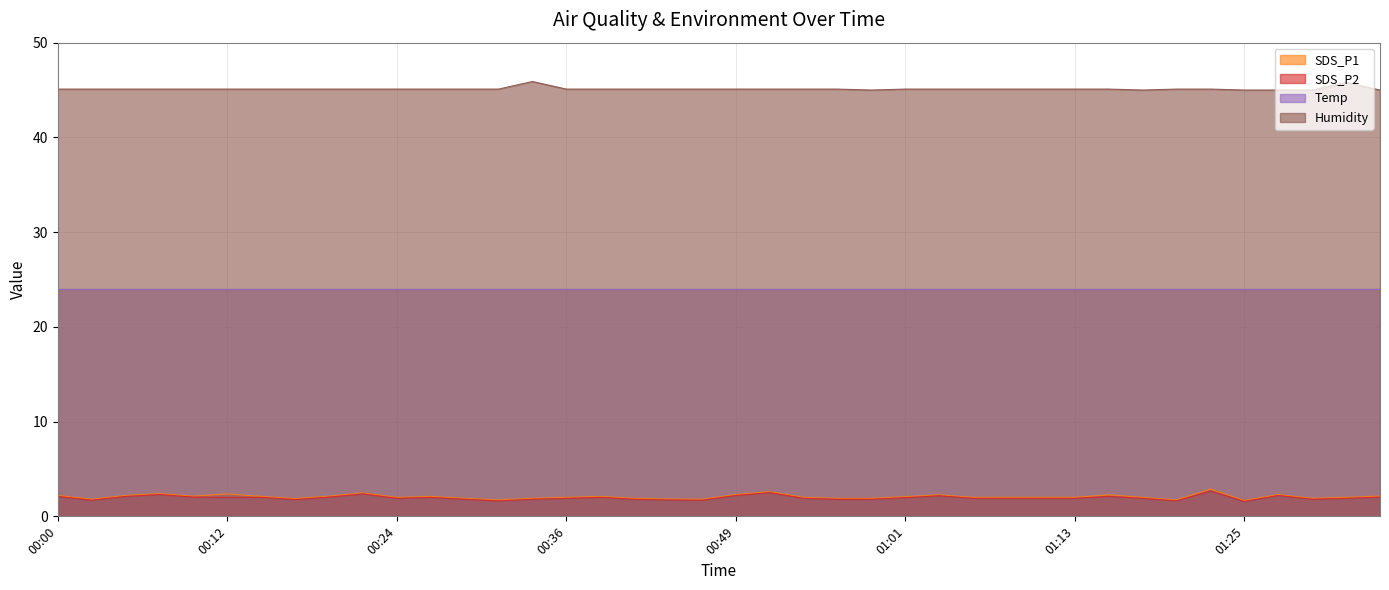

How many interior local peaks does the SDS_P2 series have?

9